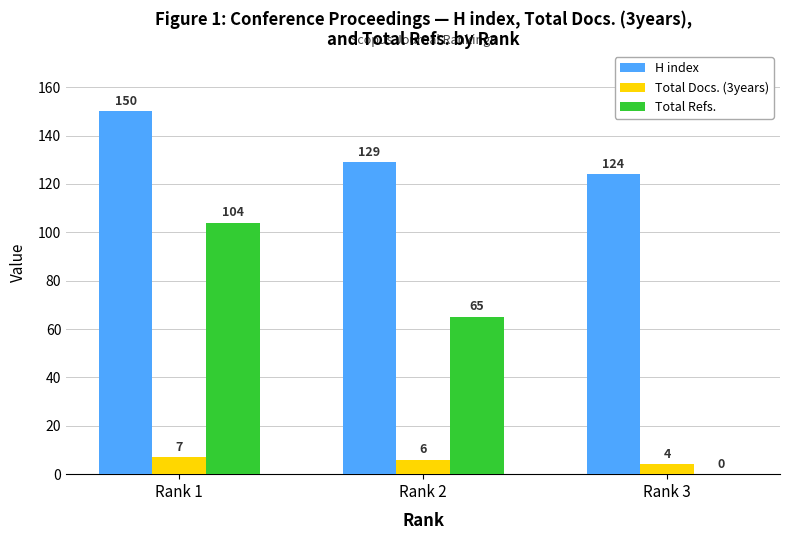

Is it true that Total Docs. (3years) equals 7 at Rank 1?

True